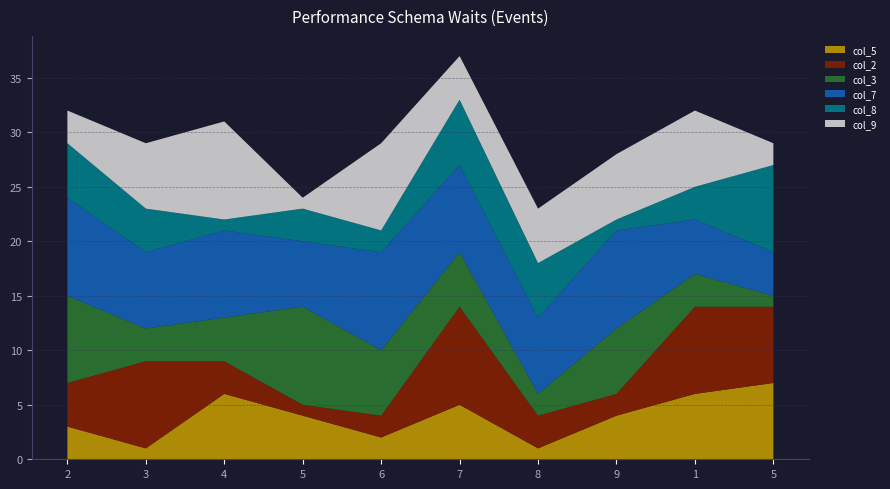

Reading left to right, transcribe all the data shown in this chart.

col_5: 3	1	6	4	2	5	1	4	6	7
col_2: 4	8	3	1	2	9	3	2	8	7
col_3: 8	3	4	9	6	5	2	6	3	1
col_7: 9	7	8	6	9	8	7	9	5	4
col_8: 5	4	1	3	2	6	5	1	3	8
col_9: 3	6	9	1	8	4	5	6	7	2